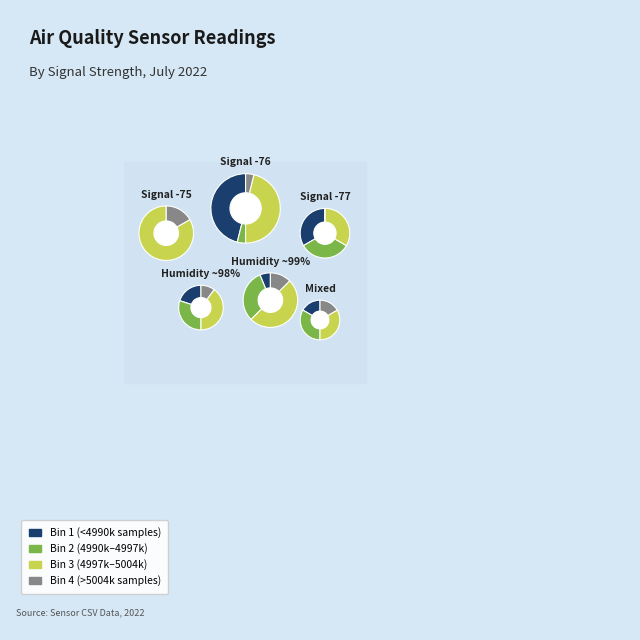

The SDS_P1 slice represents 24% of the pie. True or false?

False